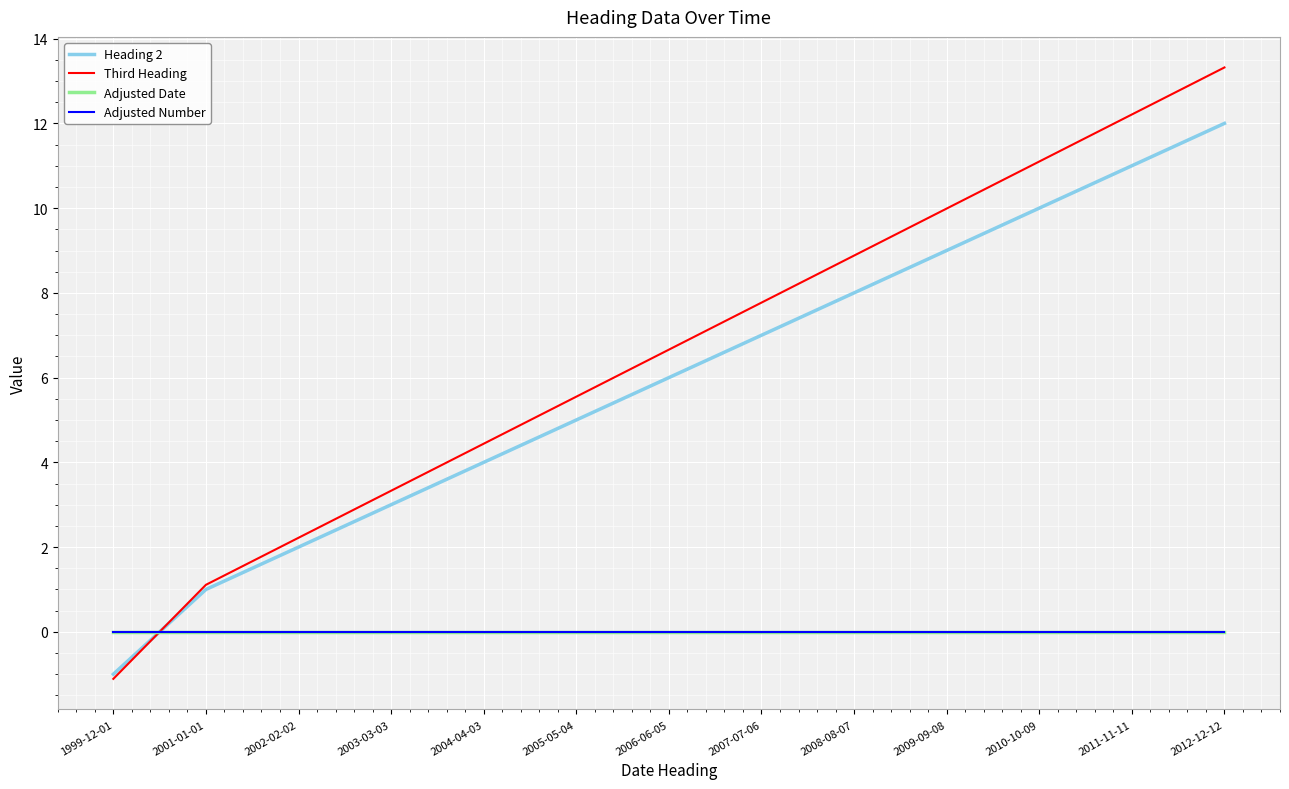

What is the minimum value shown in the chart?

-1.1